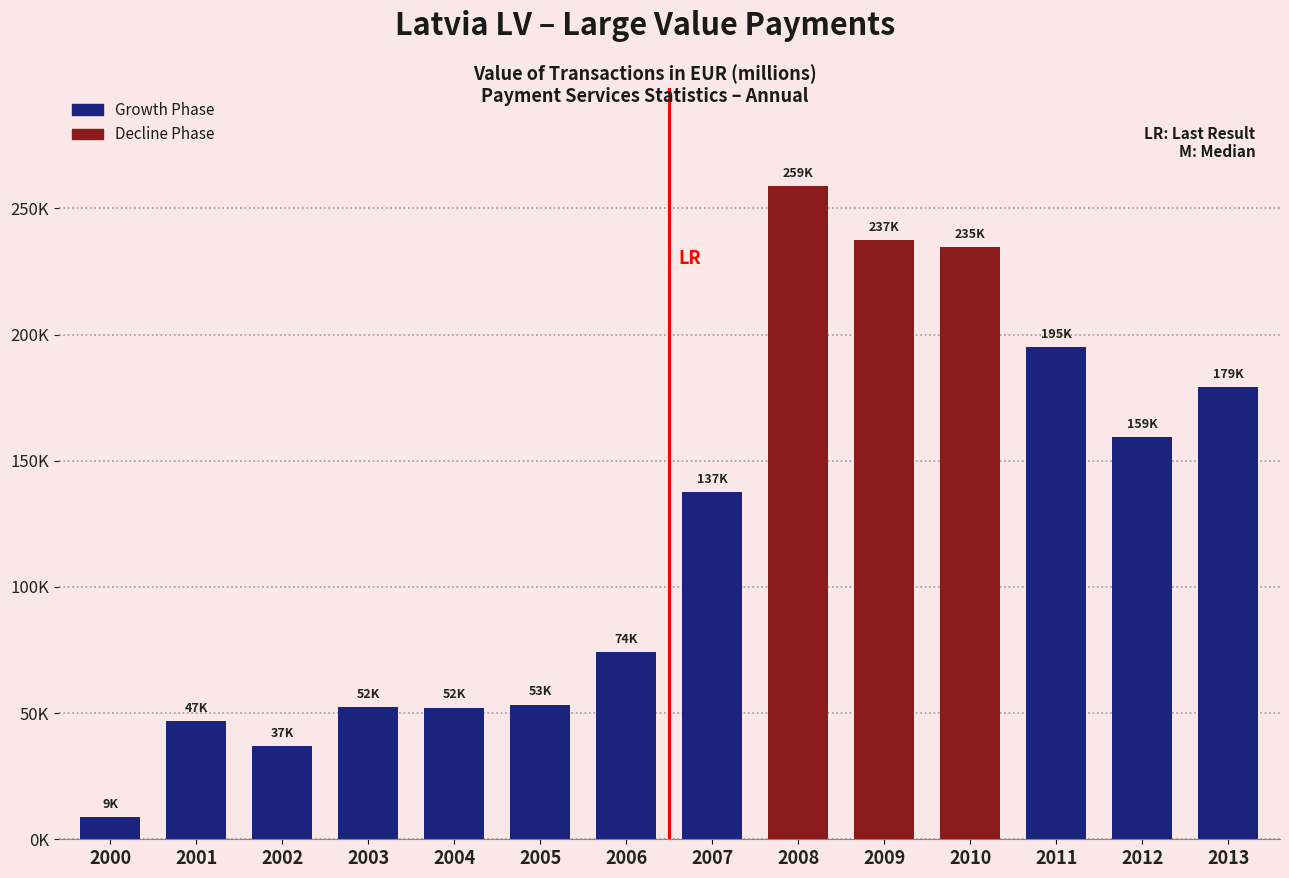

What is the greatest value displayed?

258875.7